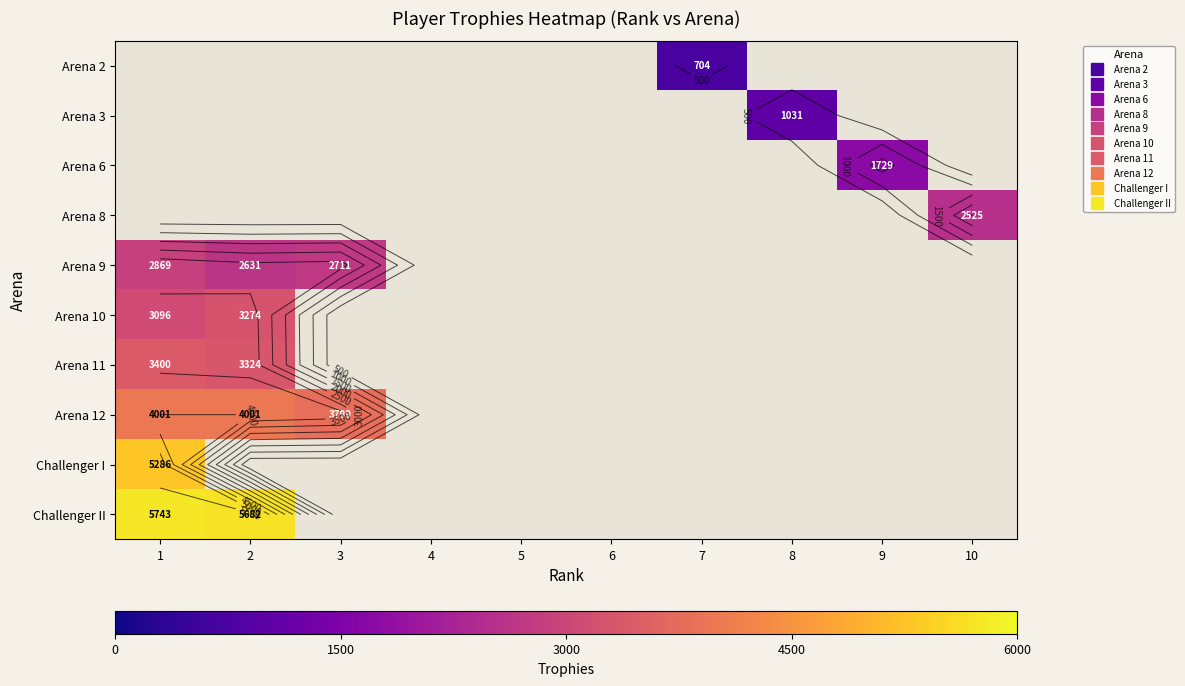

Which label corresponds to the smallest value in the chart?

7